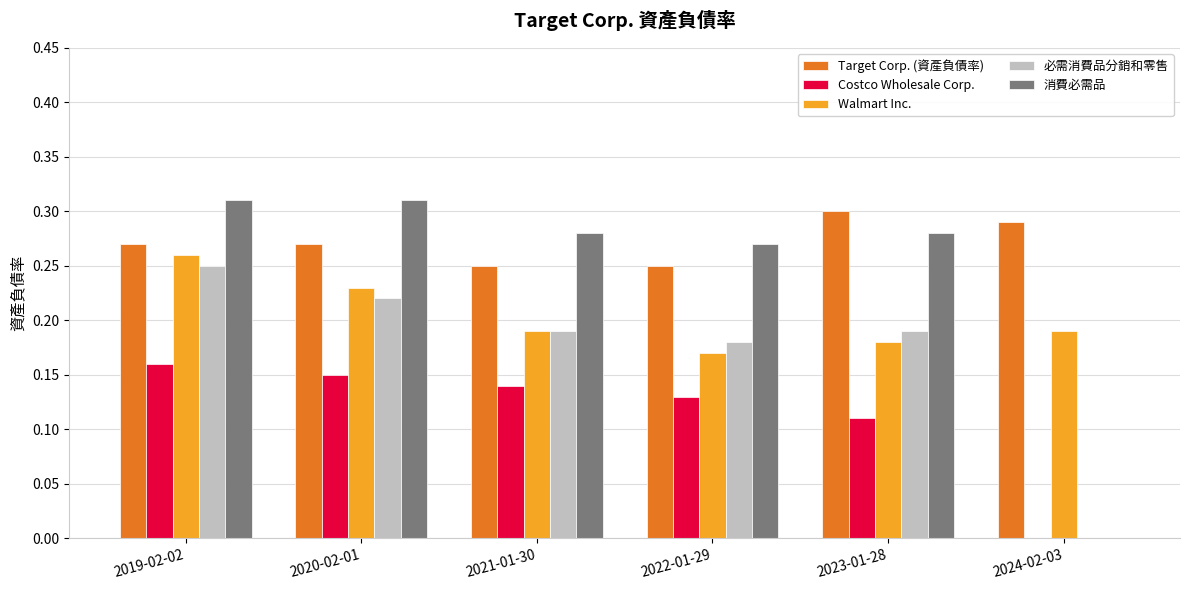

Between 2020-02-01 and 2022-01-29, which series saw the biggest shift?

Walmart Inc.